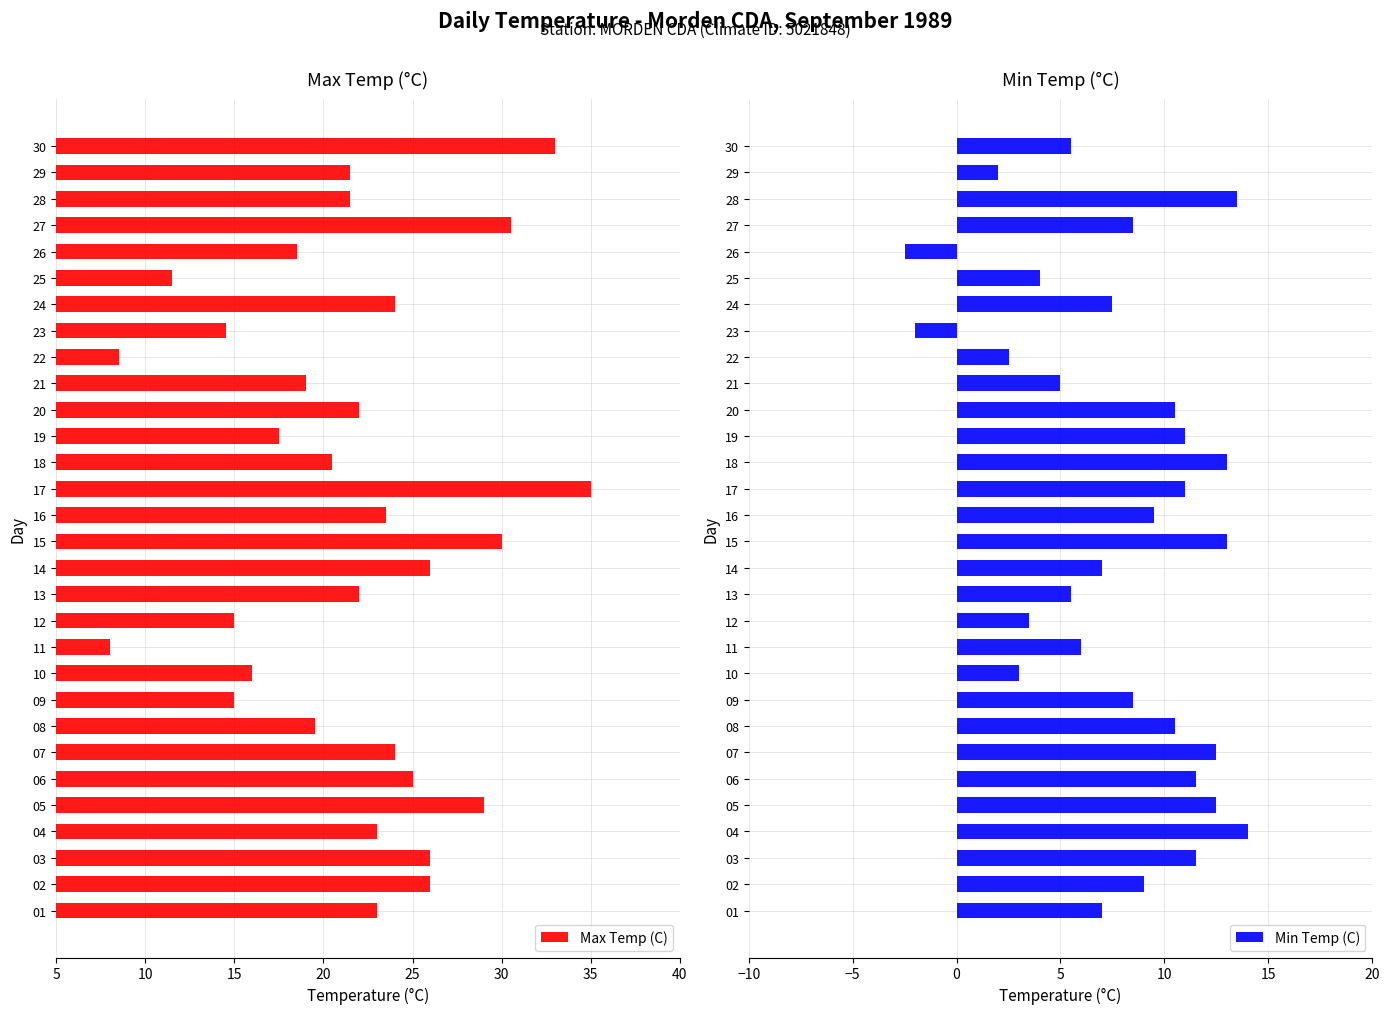

How many series are shown in this chart?

2